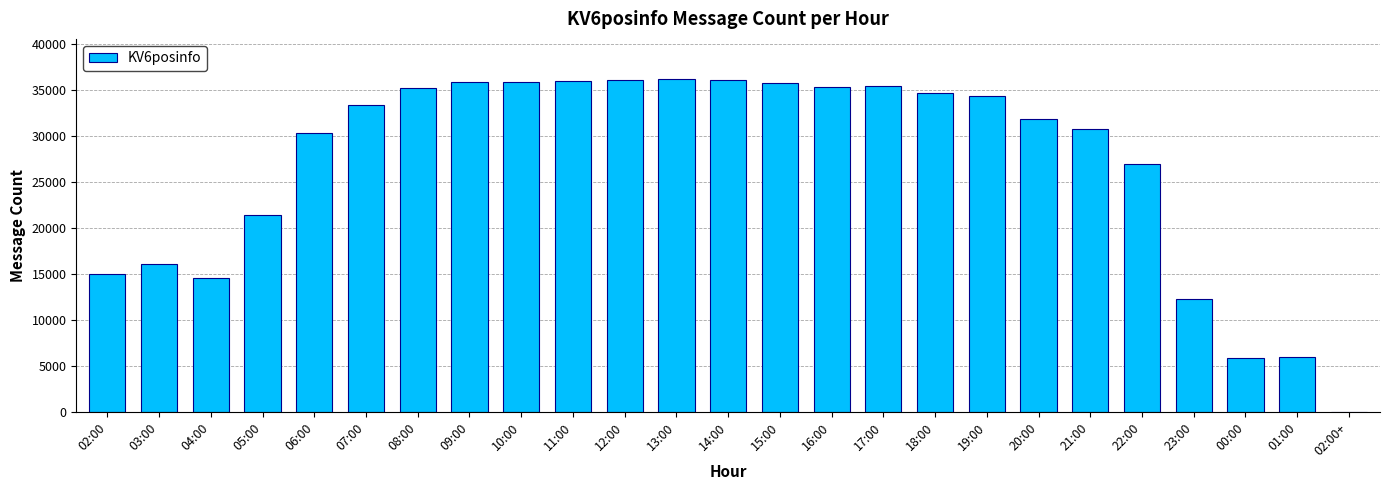

Which has a higher value, 19:00 or 15:00?

15:00